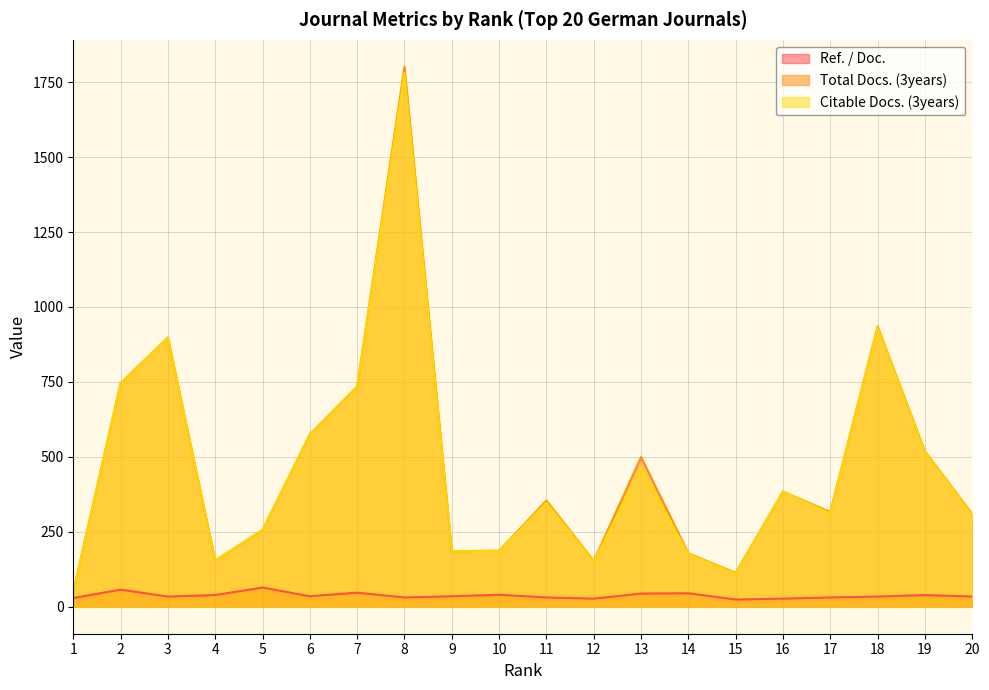

The Ref. / Doc. series shows 43 at 8. True or false?

False